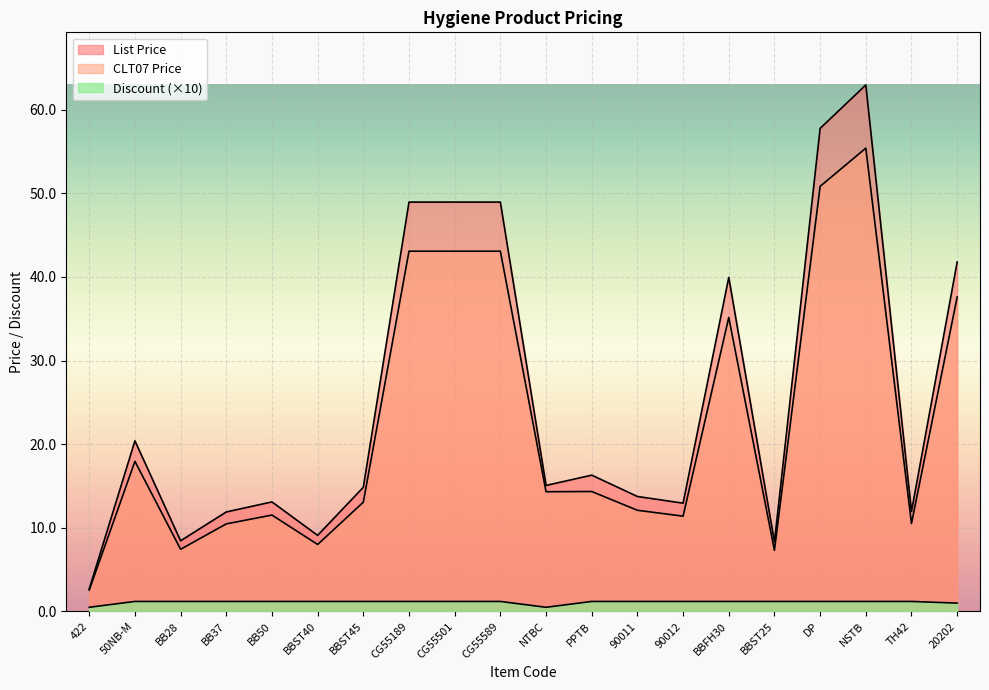

What are all the series names shown in the legend?

List Price, CLT07 Price, Discount